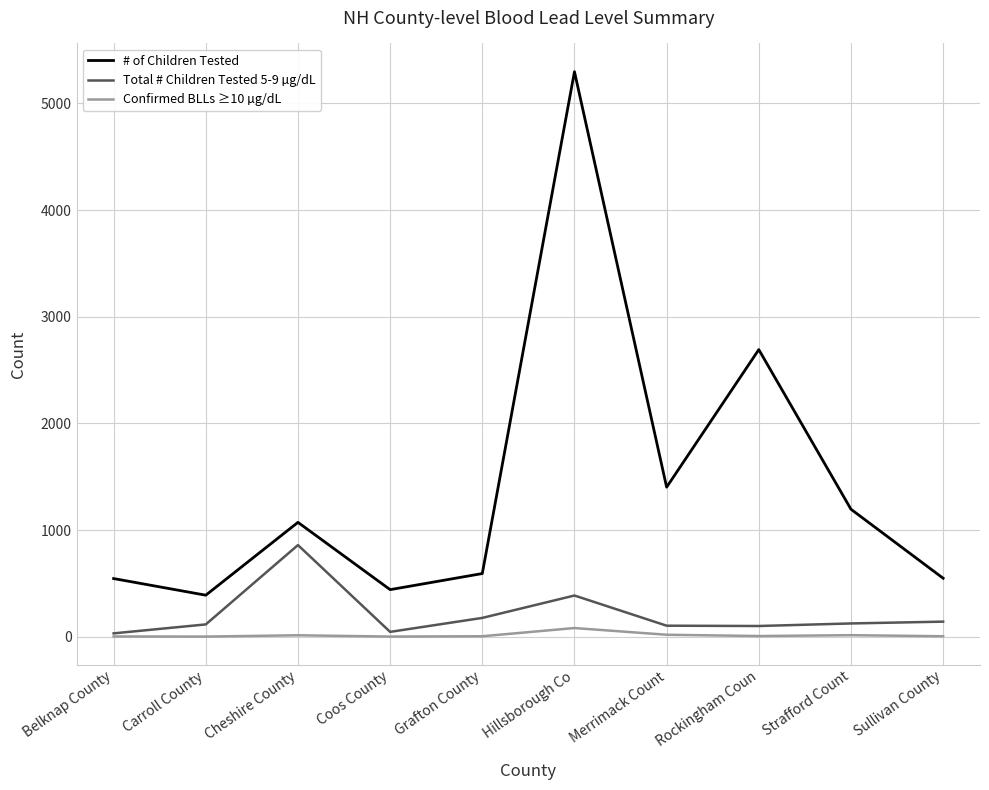

Rank the series by their maximum value, from highest to lowest.

# of Children Tested, Total # Children Tested 5-9 µg/dL, Confirmed BLLs ≥10 µg/dL